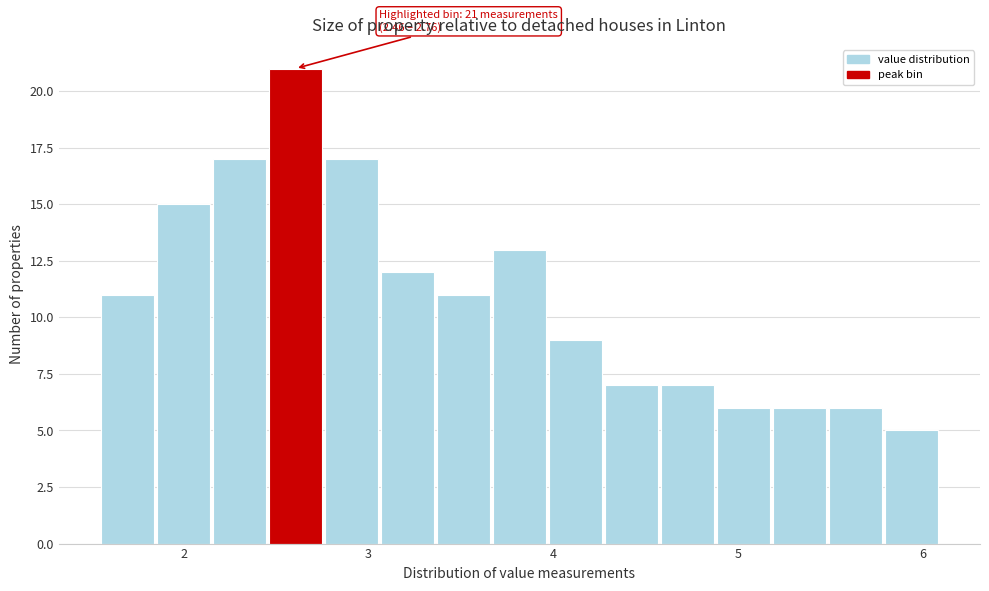

Around what value on the x-axis is the tallest bar? Give the approximate position of its centre, as read against the axis.

2.6